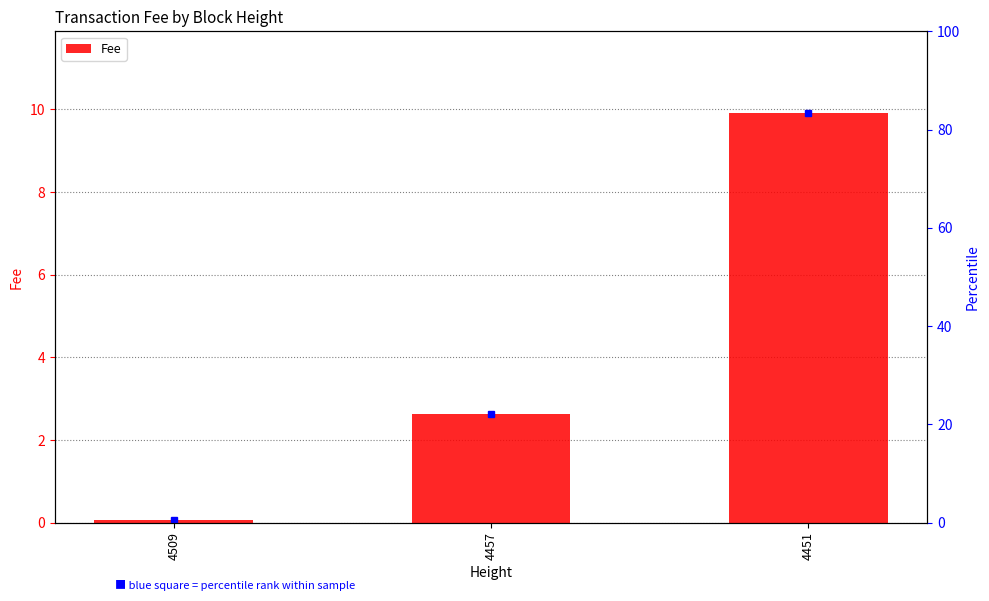

The chart shows a value of 3.2 at 4451. True or false?

False